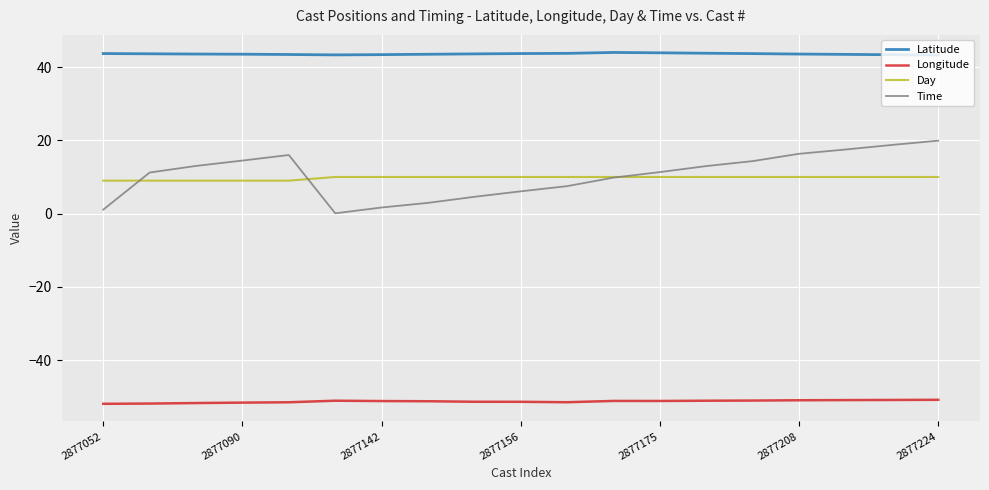

How many lines are shown in the chart?

4